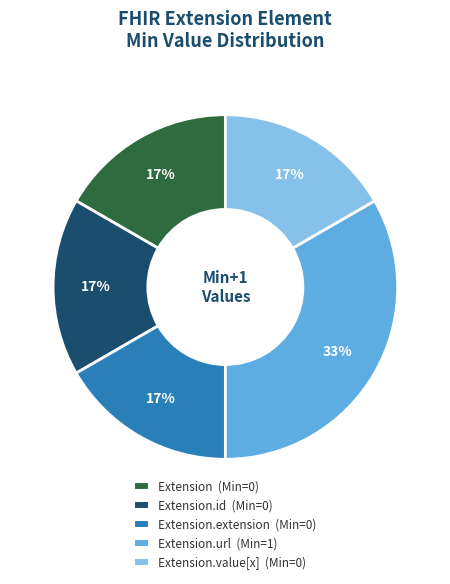

To the nearest percent, what is the average slice percentage?

20%